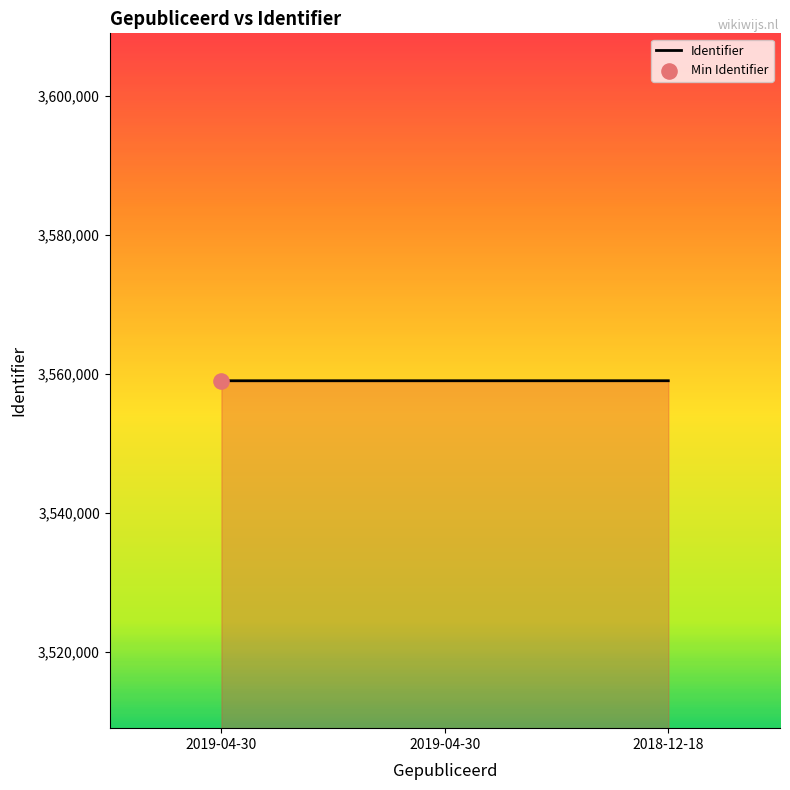

What is the change in value from 2019-04-30 to 2018-12-18?

+4